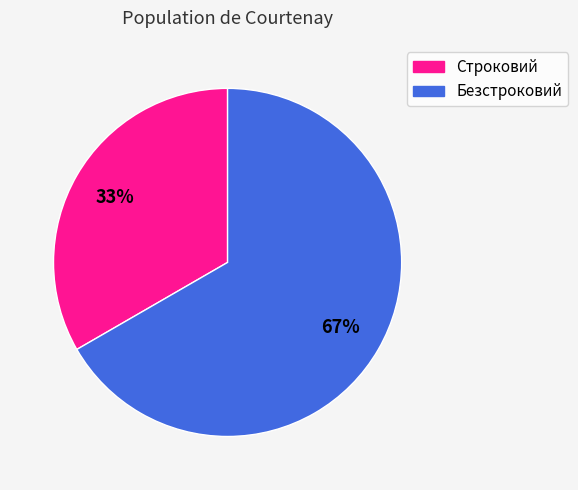

To the nearest percent, what portion does Строковий represent?

33%